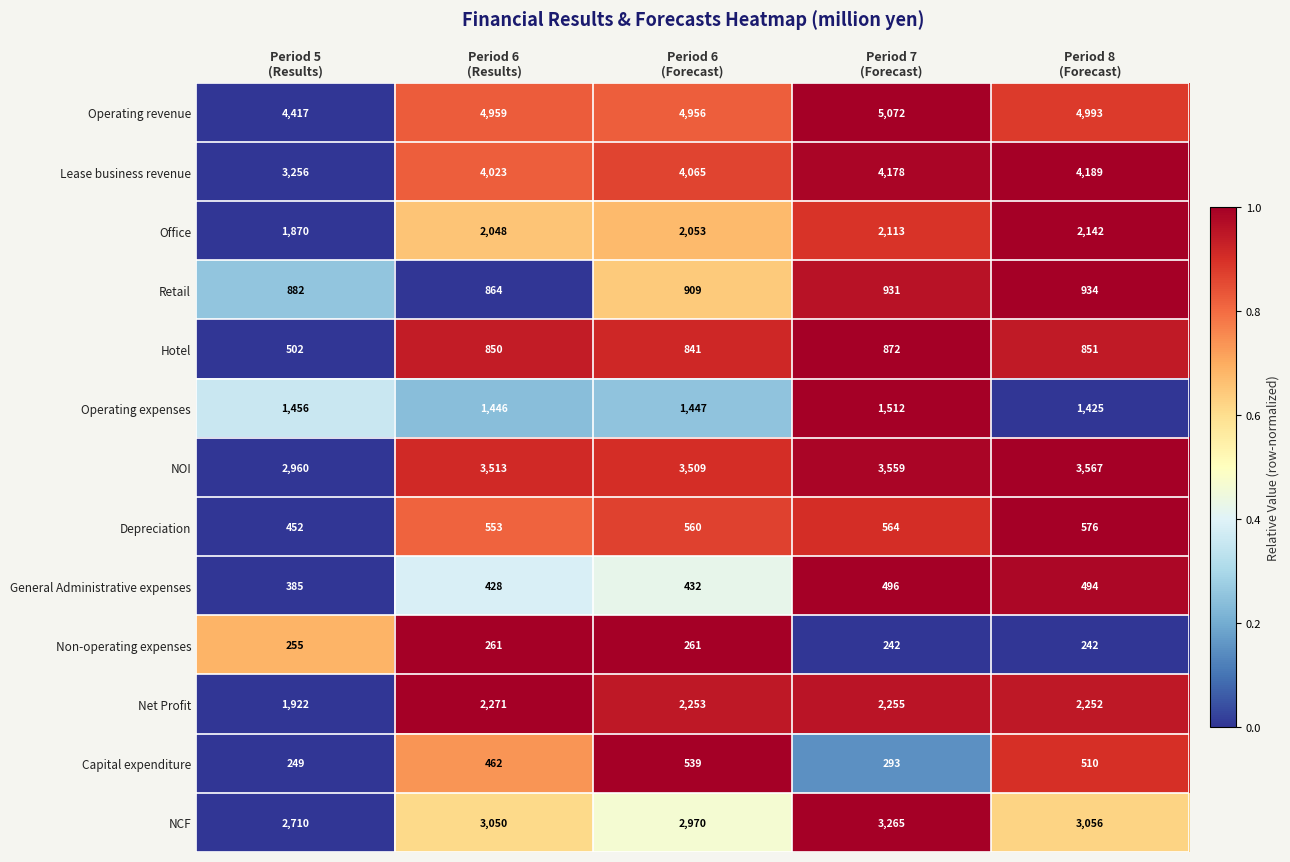

List the series in order of their peak value, highest first.

Operating revenue, Lease business revenue, NOI, NCF, Net Profit, Office, Operating expenses, Retail, Hotel, Depreciation, Capital expenditure, General Administrative expenses, Non-operating expenses